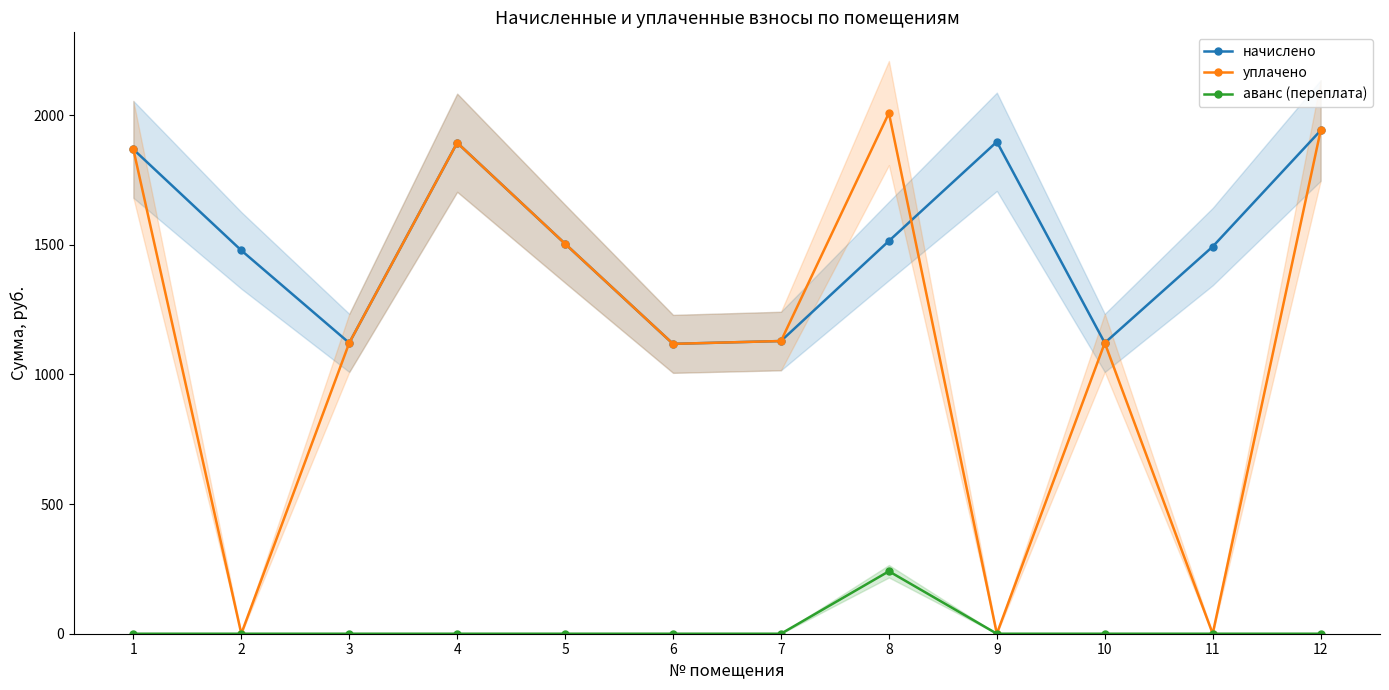

What are all the series names shown in the legend?

начислено, уплачено, аванс (переплата)